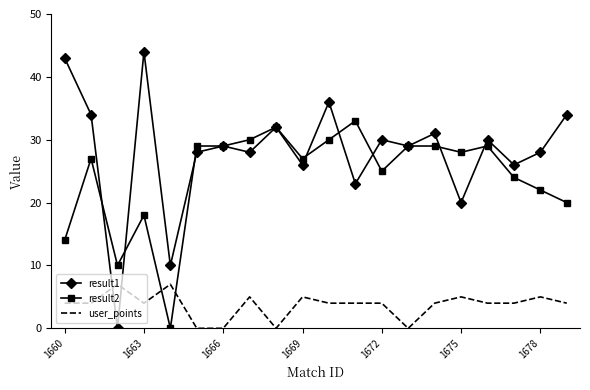

Which series has the largest total across all categories?

result1